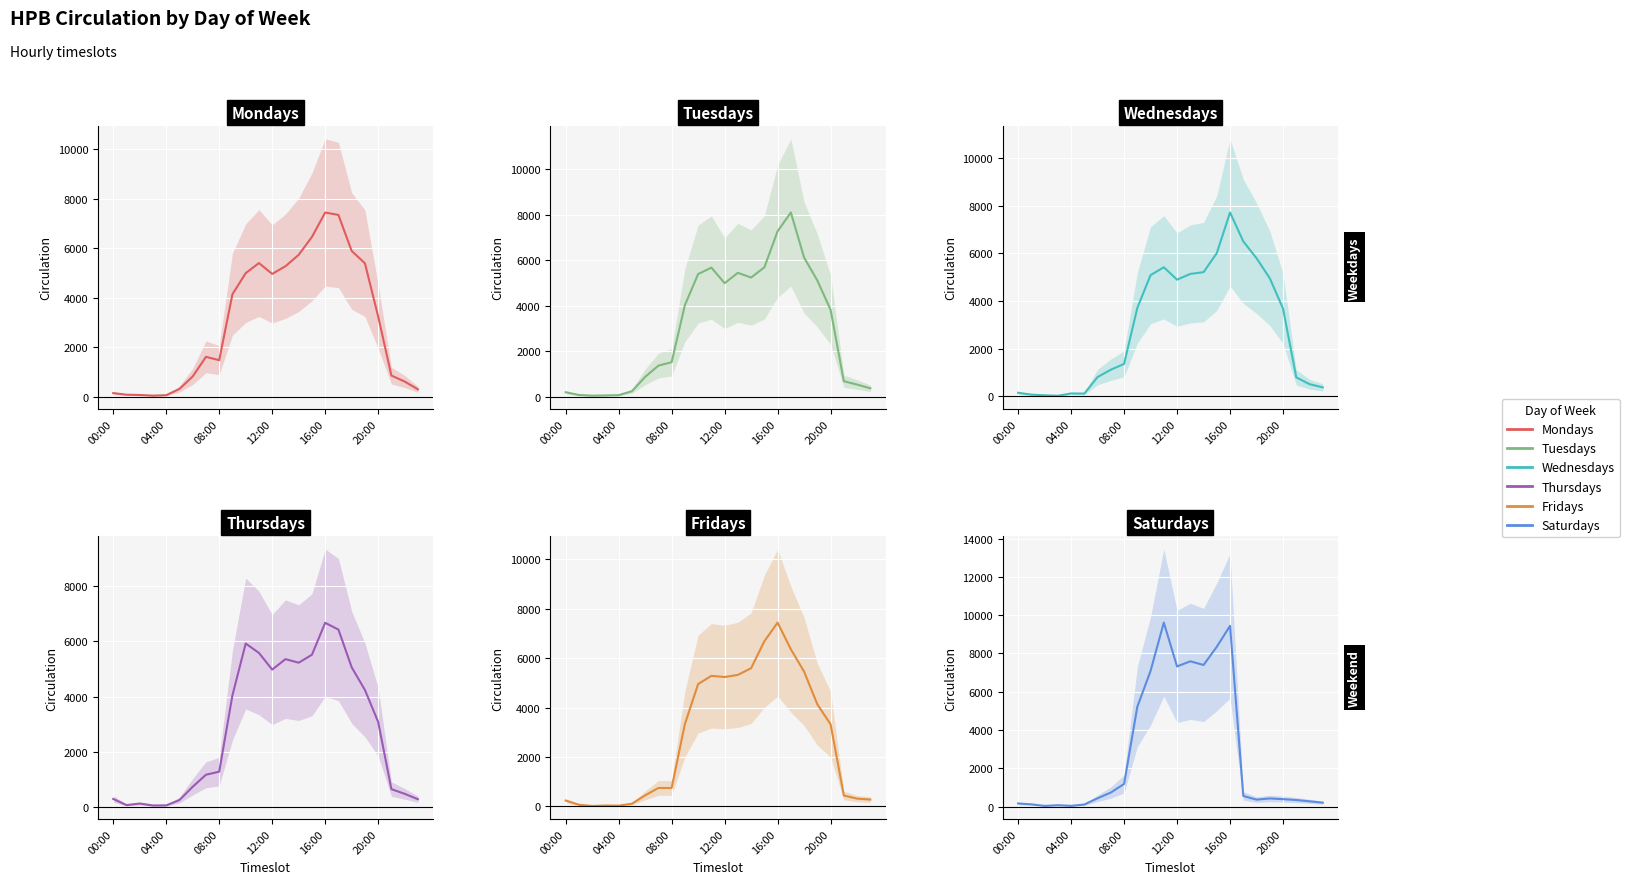

What position from the right is 12:00?

12